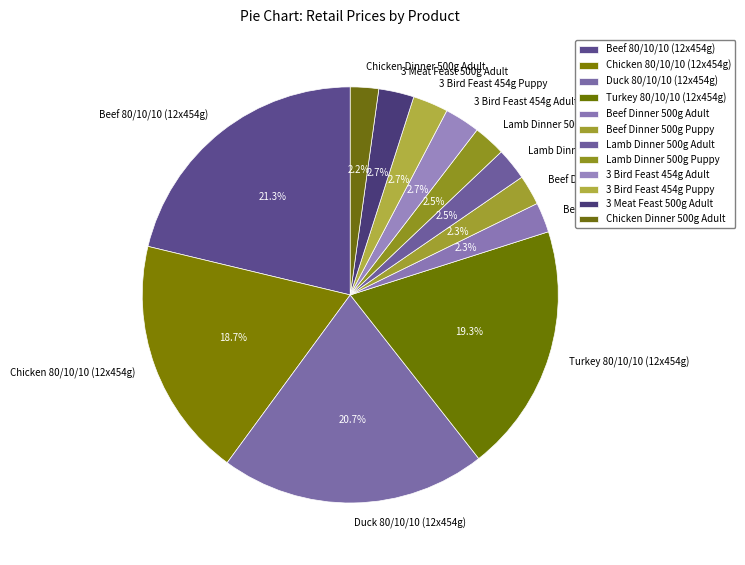

How many slices are in this pie chart?

12